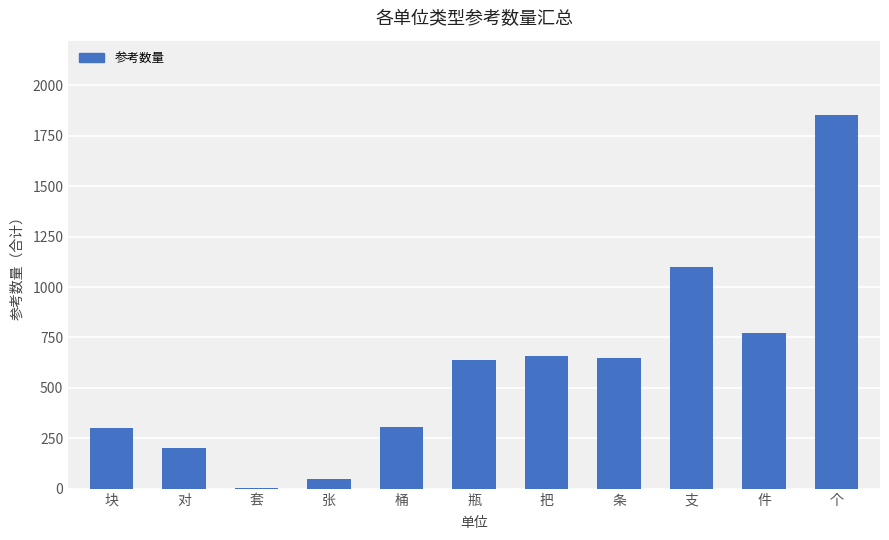

Read the value at 块.

300